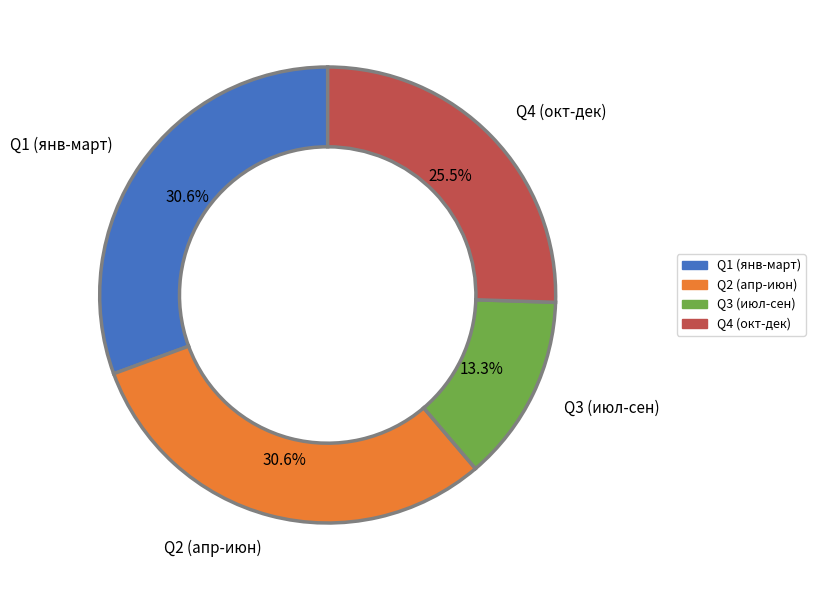

How many segments does this pie chart have?

4